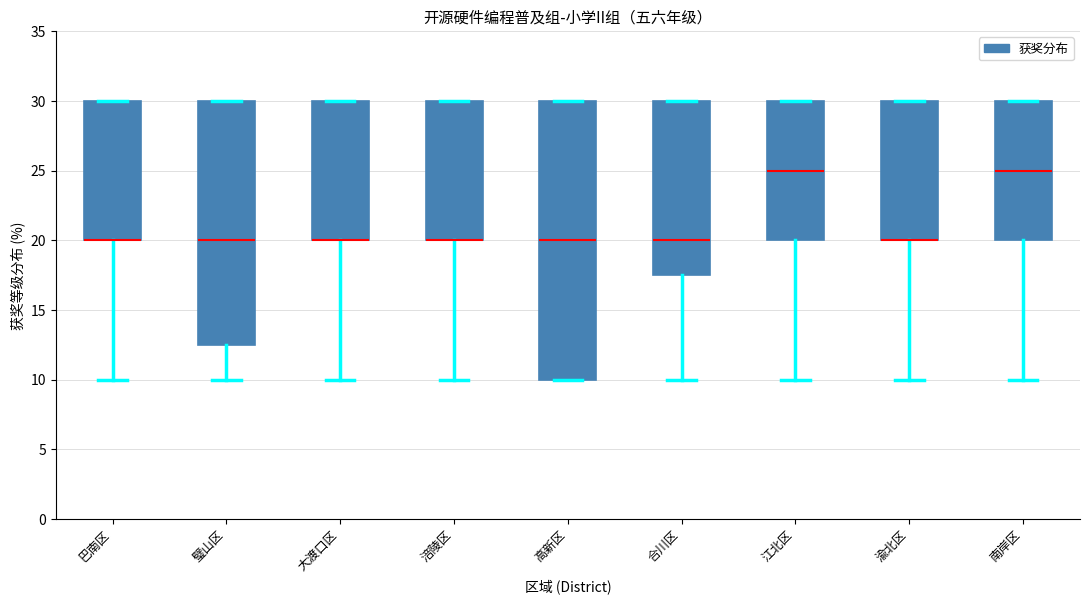

Comparing the boxes themselves (not the whiskers), which one is the tallest?

高新区